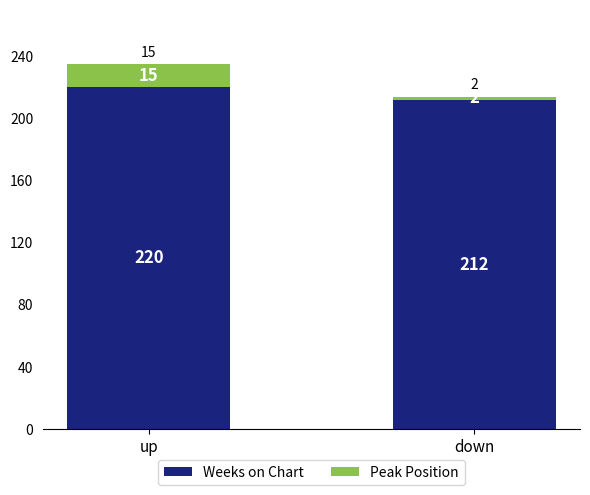

What value does the Weeks on Chart series have at up?

220